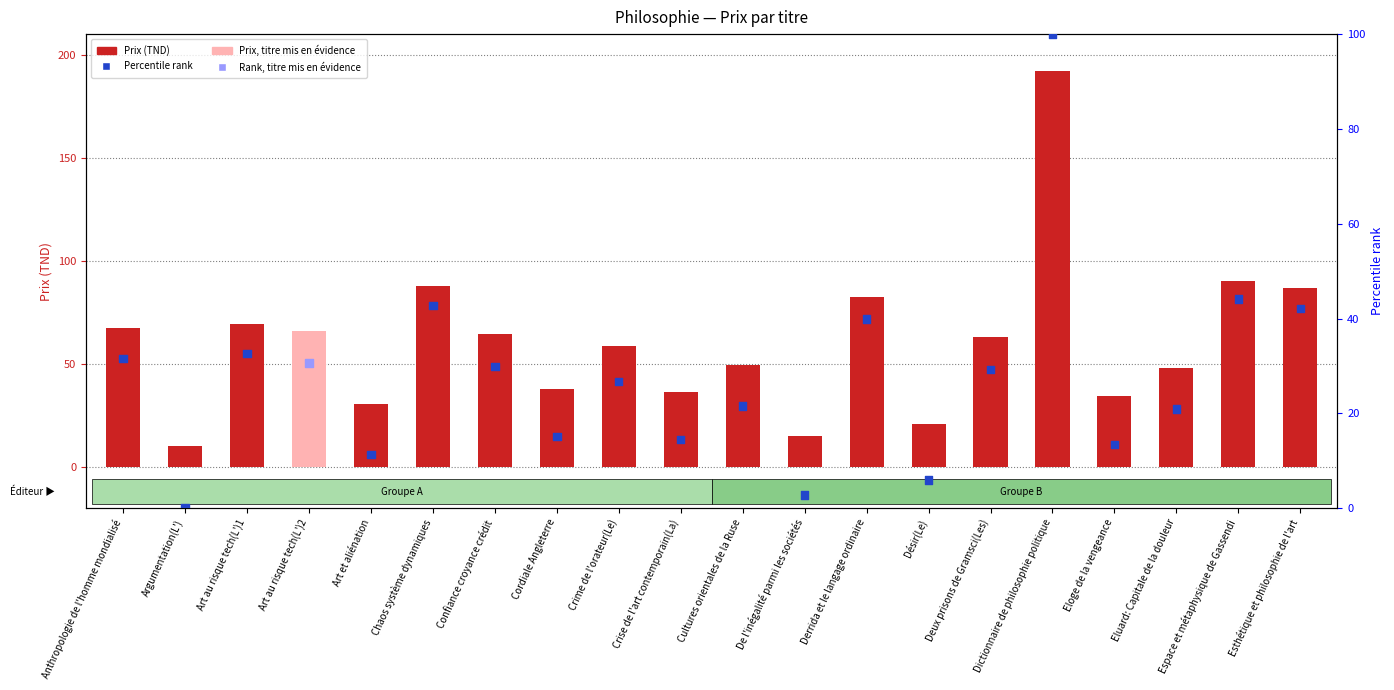

Which series has the largest total across all categories?

Prix (TND)